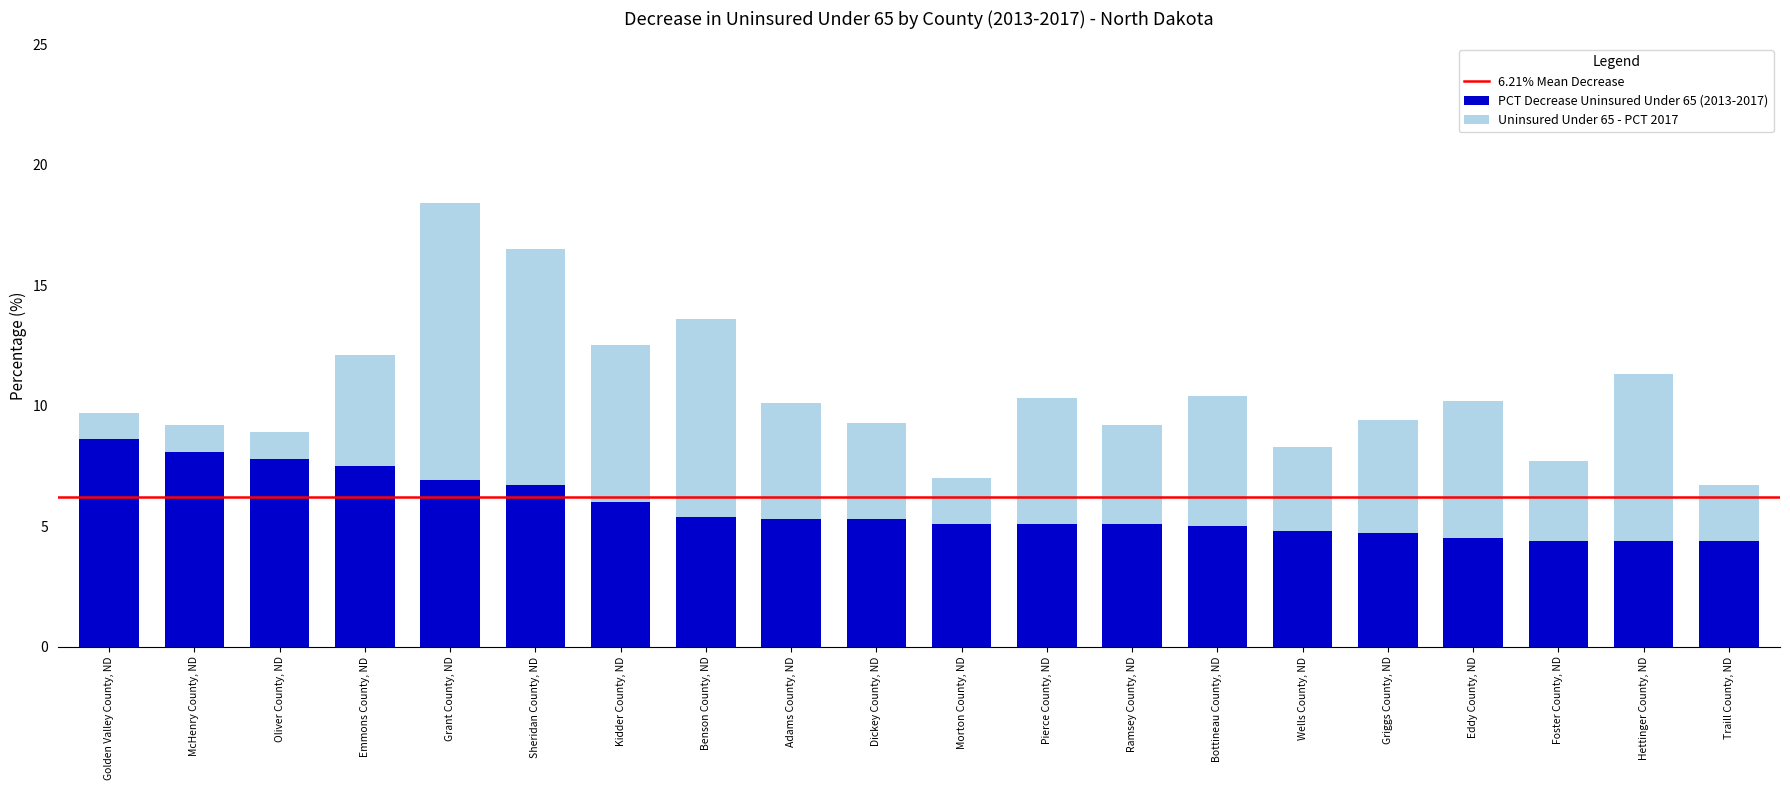

Which category has the highest value in the PCT Decrease Uninsured Under 65 (2013-2017) series?

Golden Valley County, ND